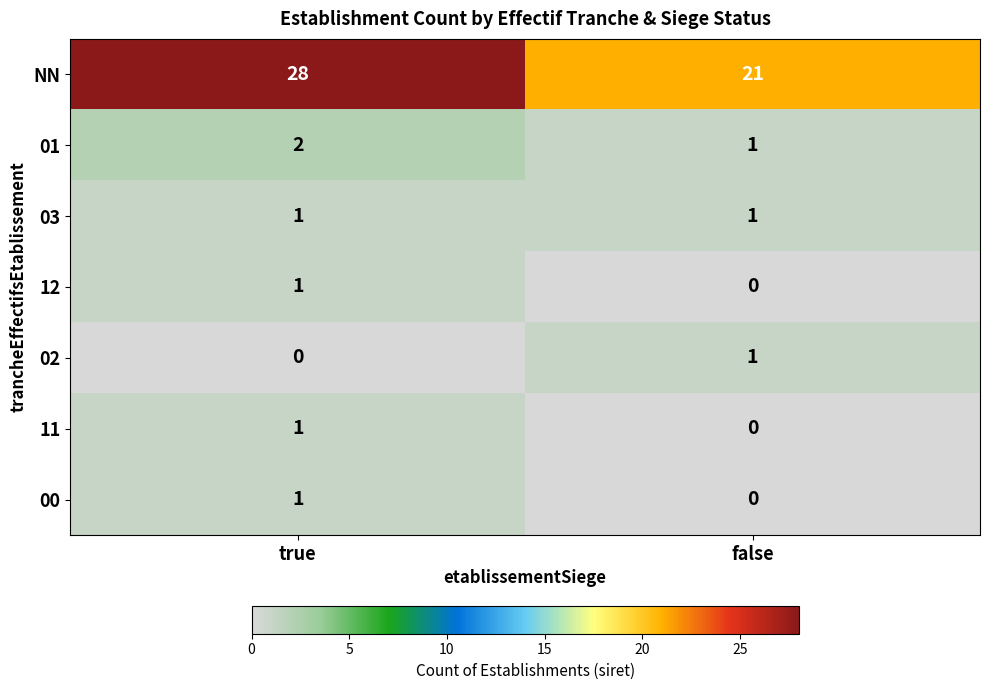

What is the maximum value shown in the chart?

28